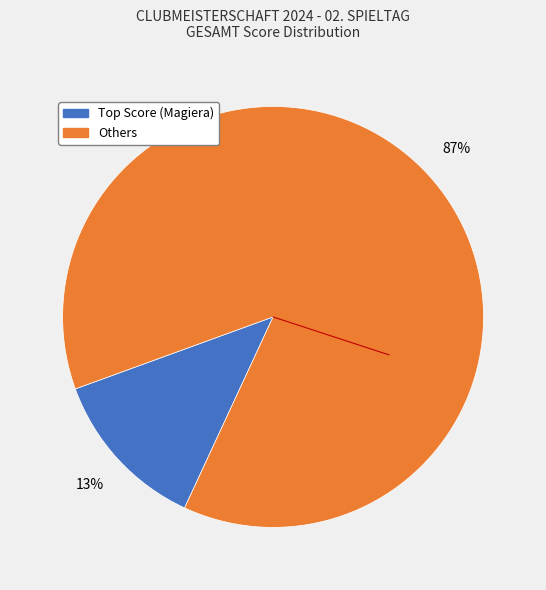

To the nearest percent, what is the average slice percentage?

50%